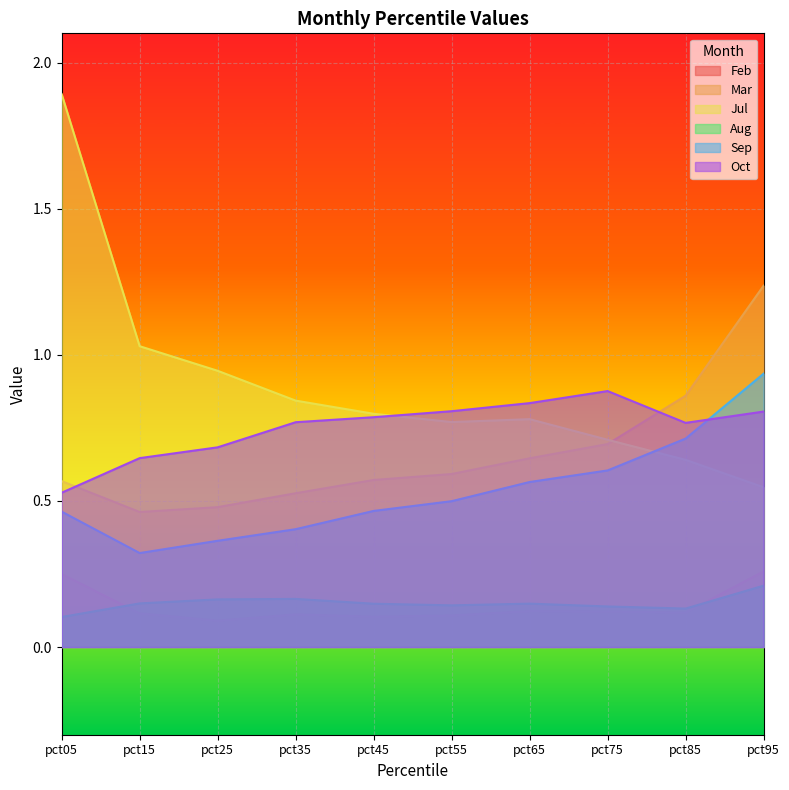

How many Oct values are between 0 and 1?

10